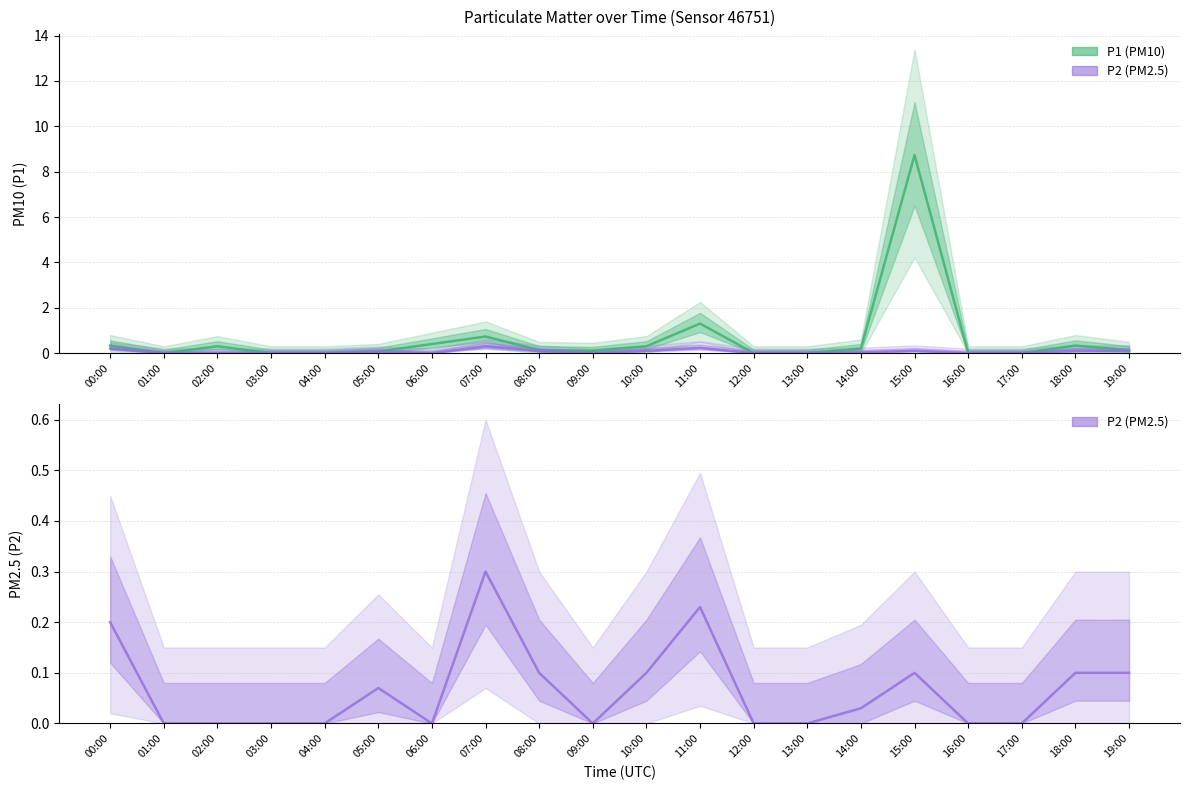

What is the sum of all P1 values?

13.1